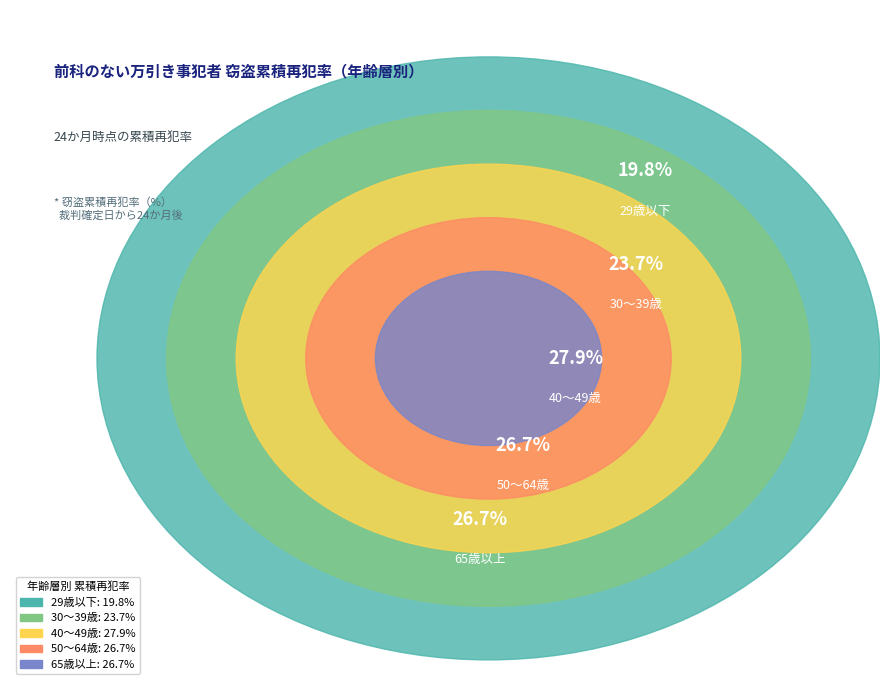

What is the ratio of the value at 65歳以上 to the value at 29歳以下?

1.3